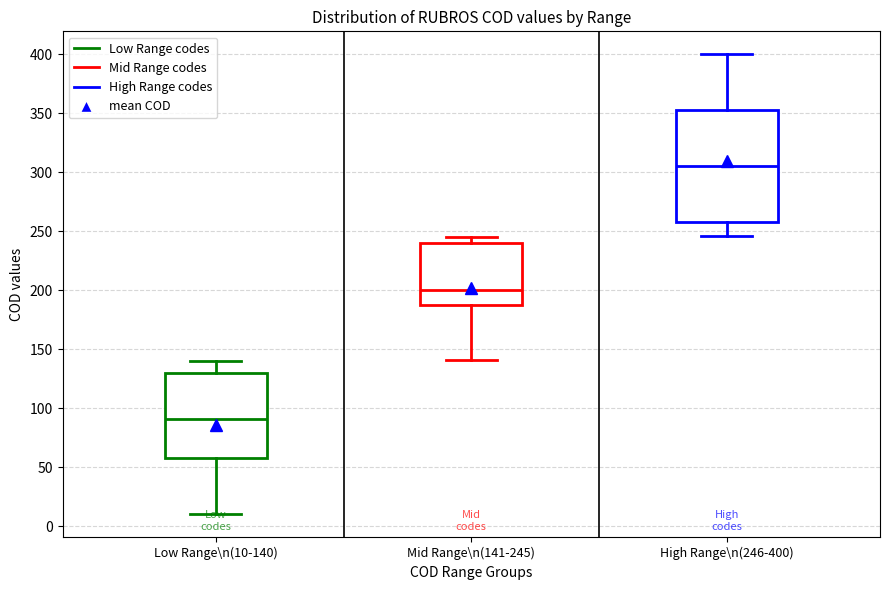

Which box's median line is the lowest?

Low Range\n(10-140)